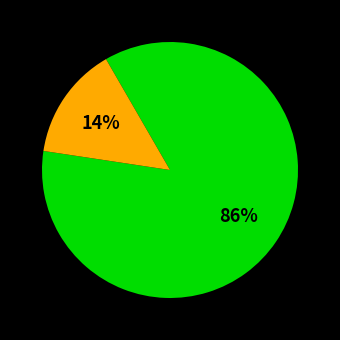

Is there a majority slice in this chart?

Yes